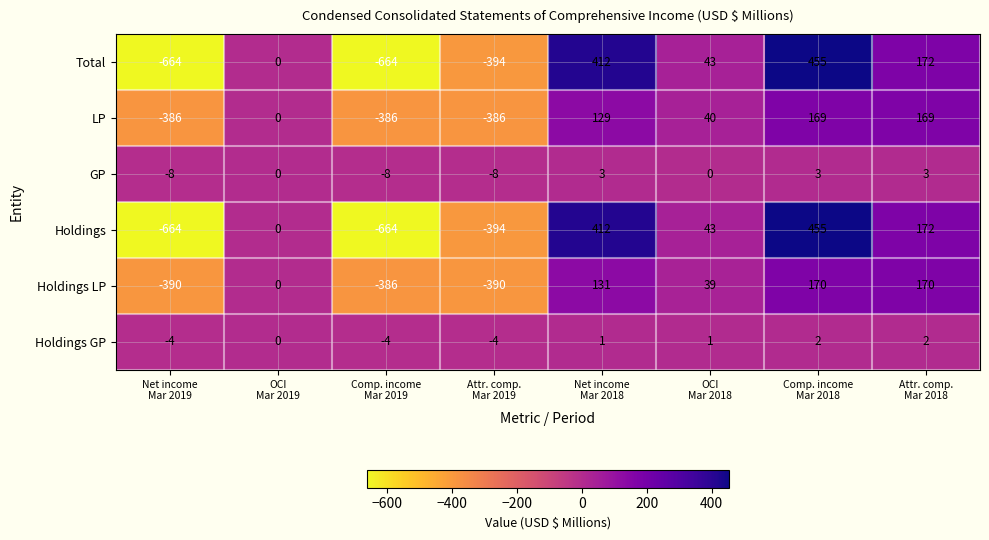

What is the maximum value shown in the chart?

455